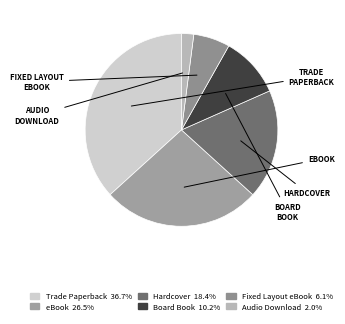

To the nearest percent, what portion does Fixed Layout eBook represent?

6%